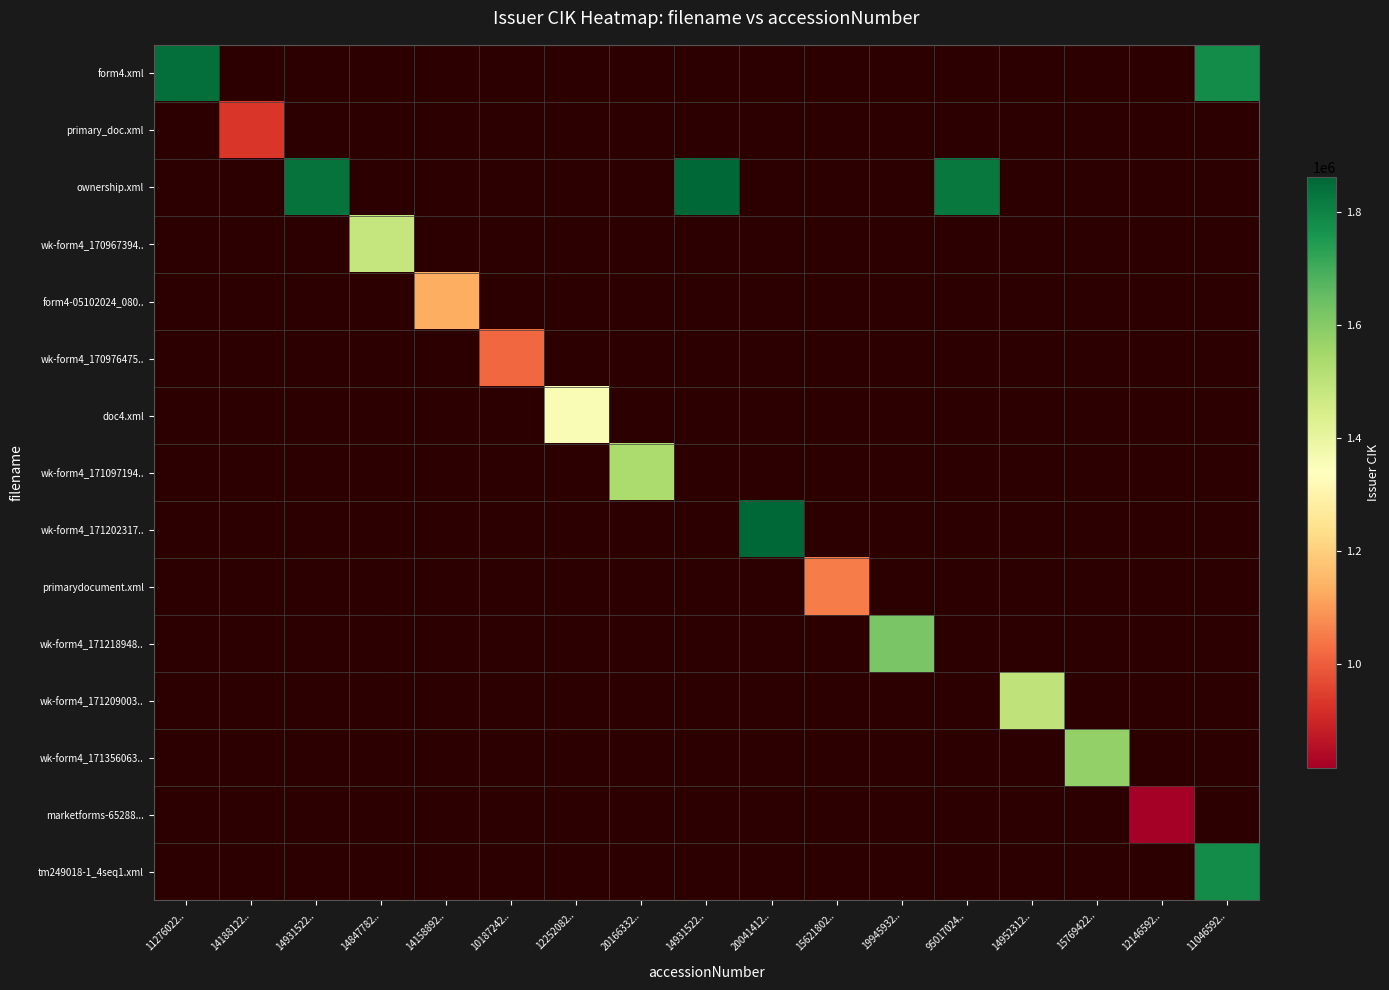

Rank the series at 14952312.. from lowest to highest value.

form4.xml, primary_doc.xml, ownership.xml, wk-form4_170967394.., form4-05102024_080.., wk-form4_170976475.., doc4.xml, wk-form4_171097194.., wk-form4_171202317.., primarydocument.xml, wk-form4_171218948.., wk-form4_171209003.., wk-form4_171356063.., marketforms-65288..., tm249018-1_4seq1.xml